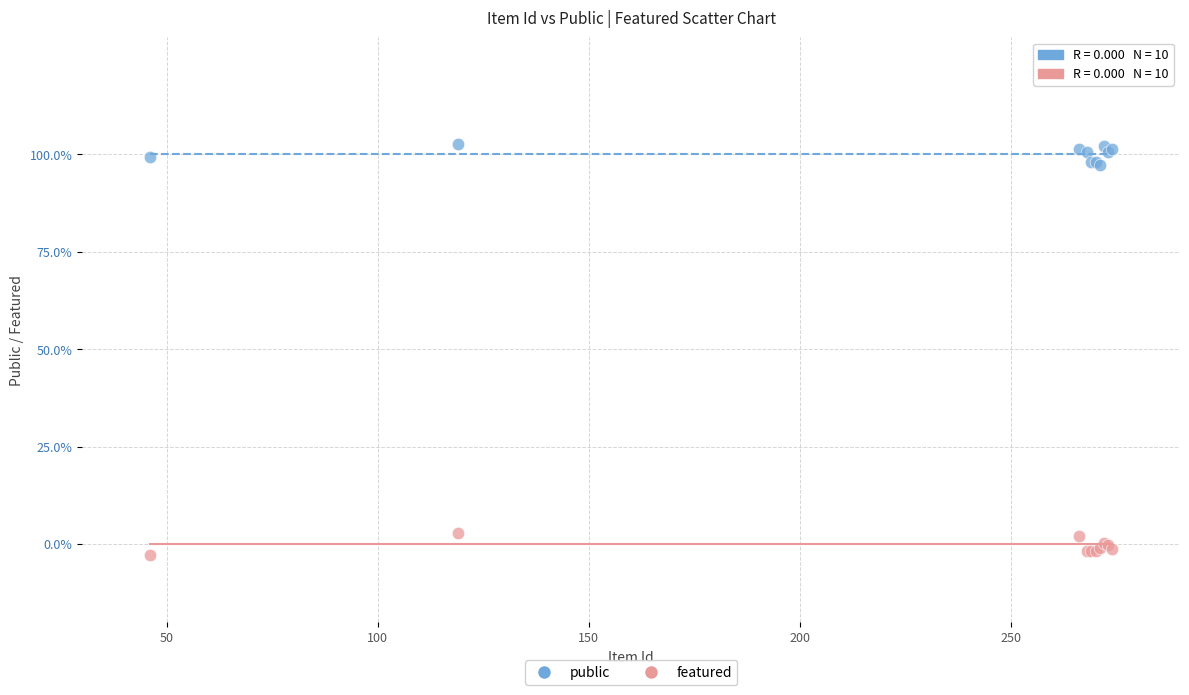

Which series contains the lowest Y value?

featured